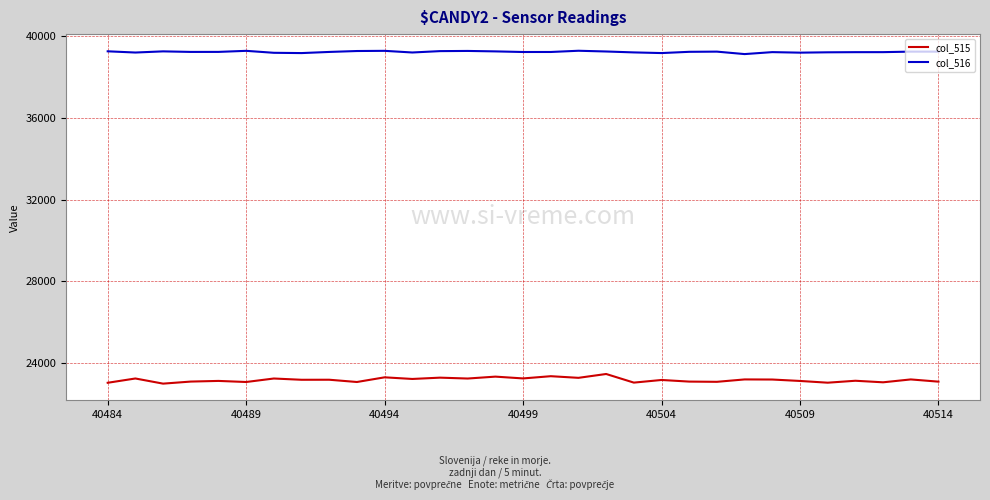

What is the maximum value shown in the chart?

39285